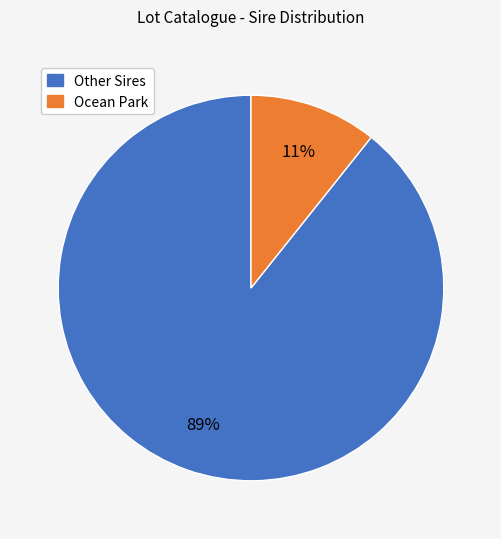

How many segments does this pie chart have?

2